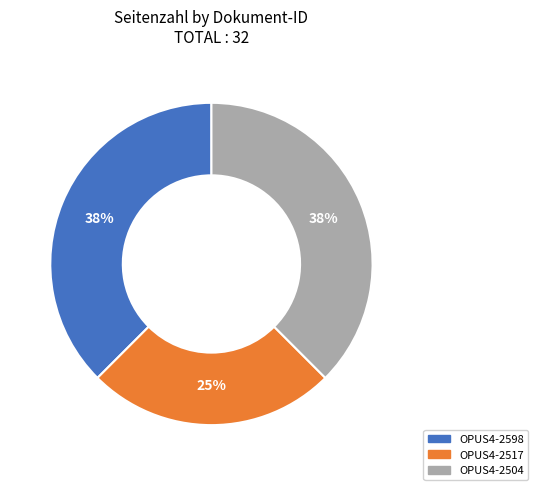

The OPUS4-2598 slice represents 38% of the pie. True or false?

True